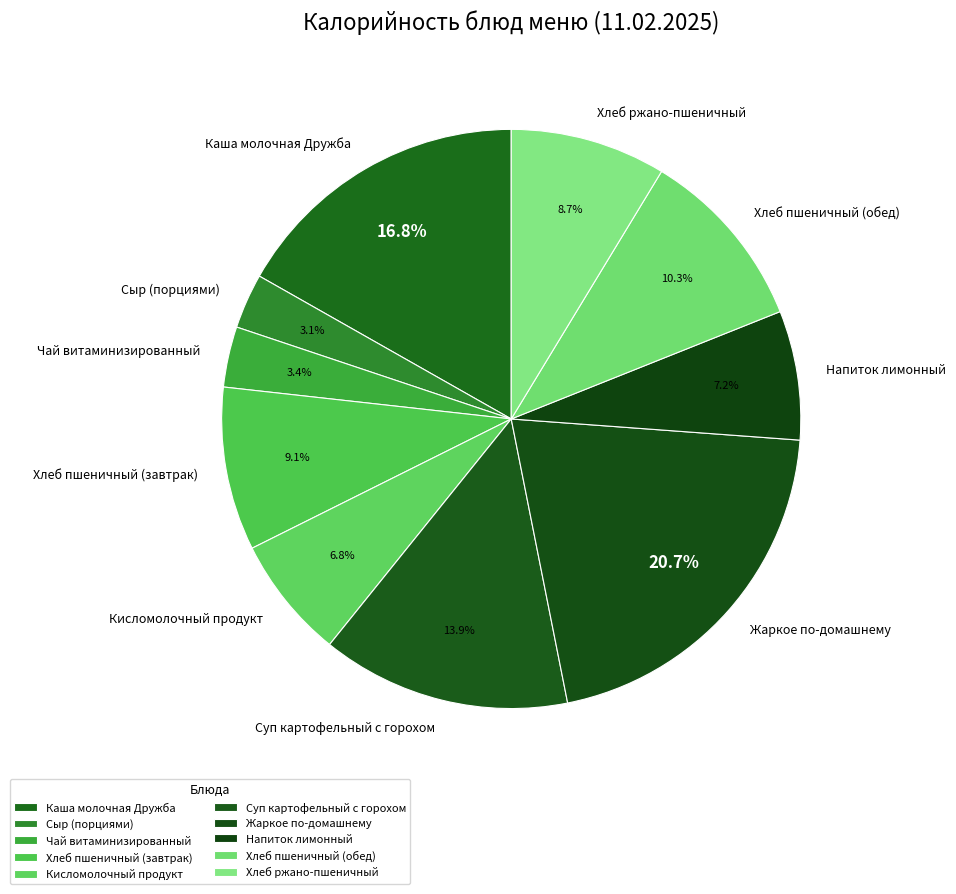

Is there a majority slice in this chart?

No